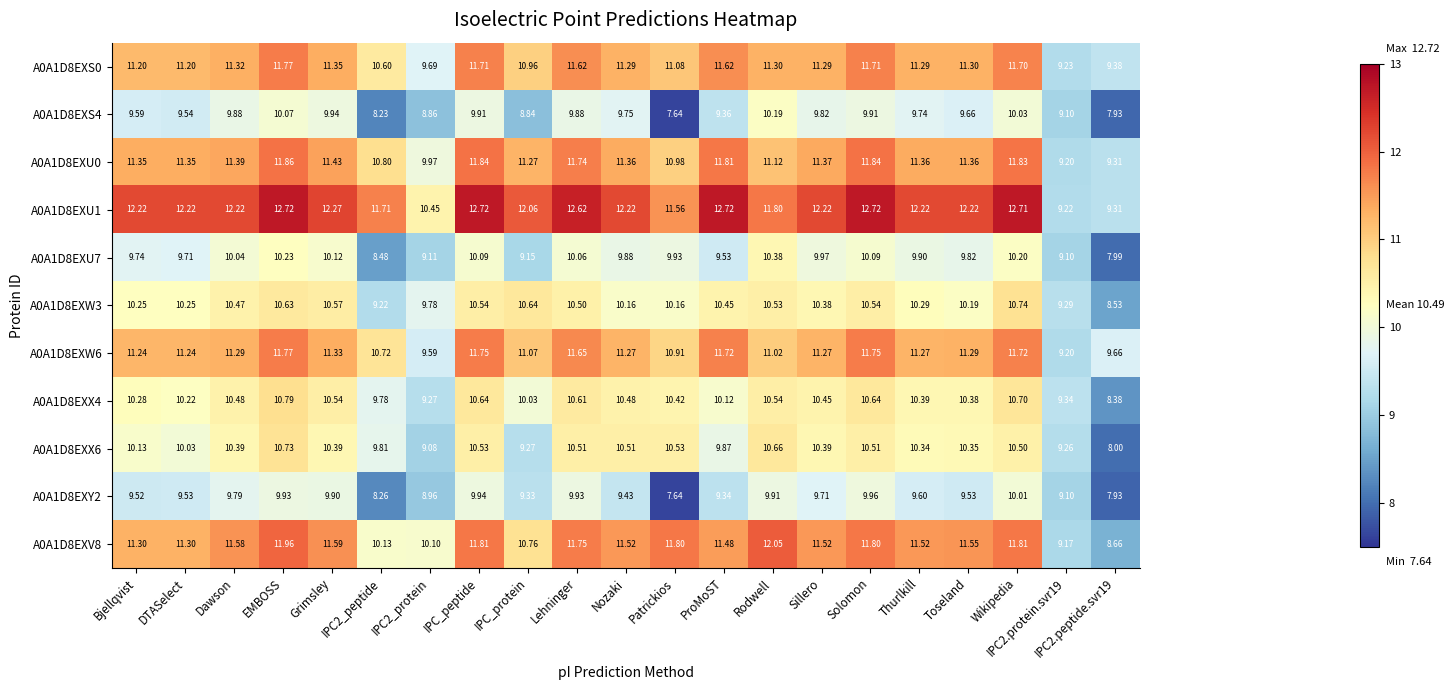

At which label does A0A1D8EXV8 first exceed 11?

Bjellqvist